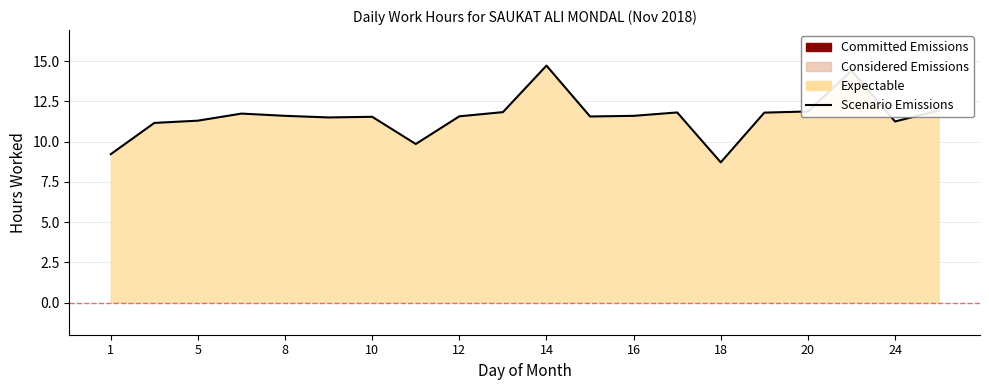

Which category has the lowest value across all series?

18